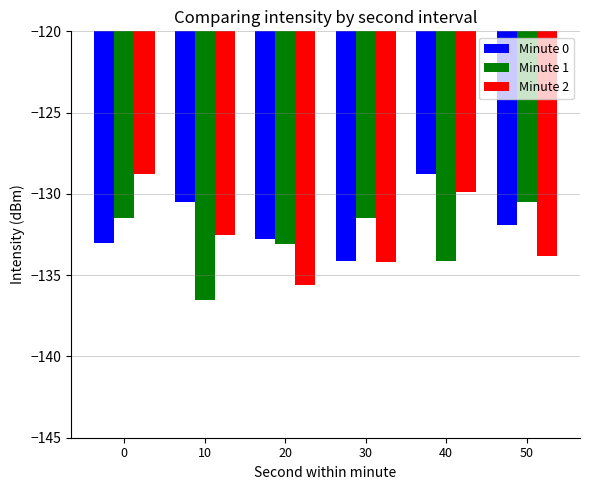

Rank the categories by Minute 2 value from lowest to highest.

20, 30, 50, 10, 40, 0